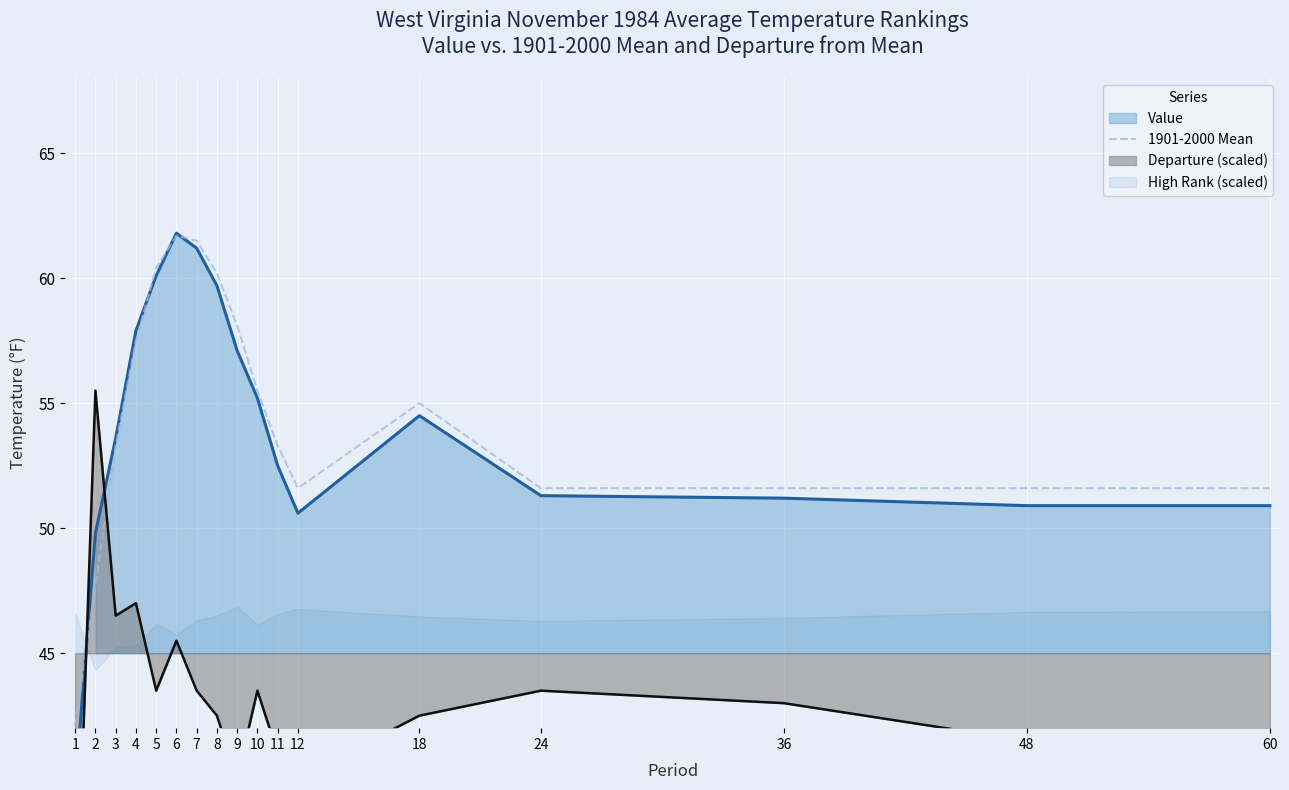

How many interior local valleys (lower than both neighbors) does the data have?

1